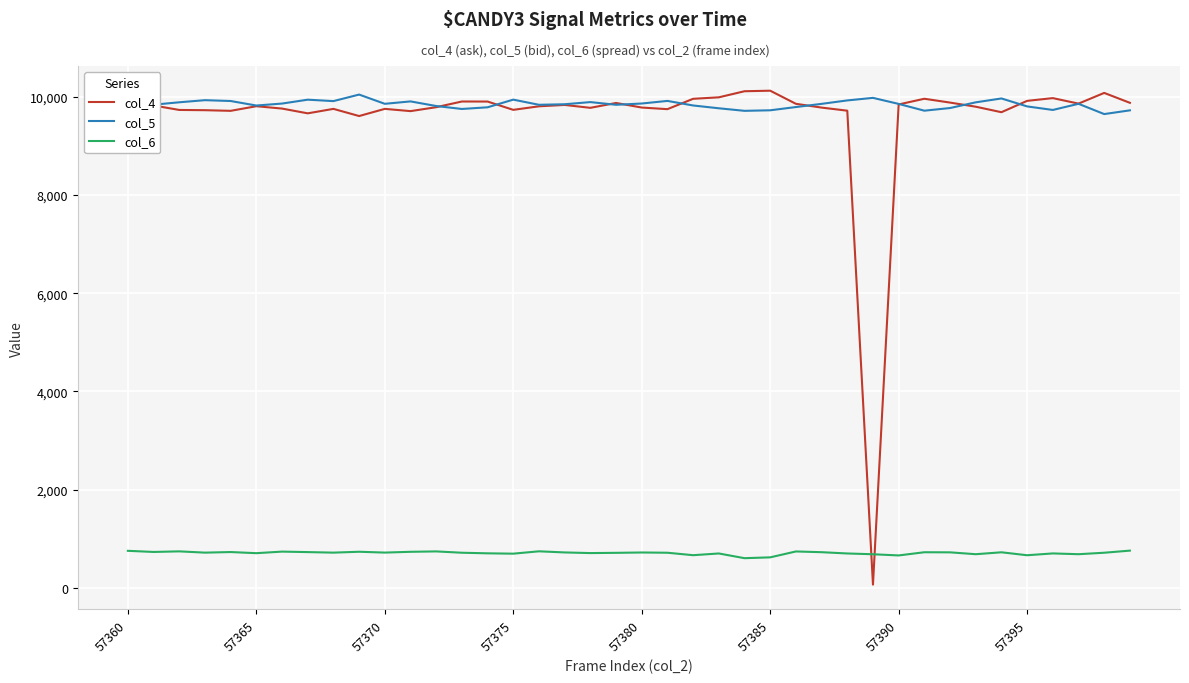

True or false: col_6 and col_5 intersect in this chart.

False